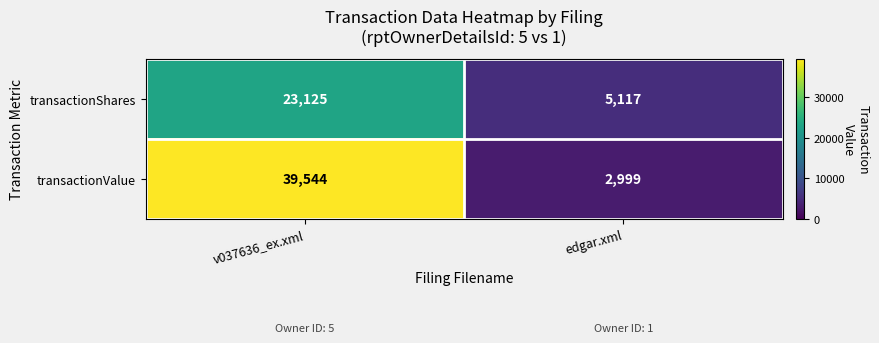

Which series changed the most between v037636_ex.xml and edgar.xml?

transactionValue